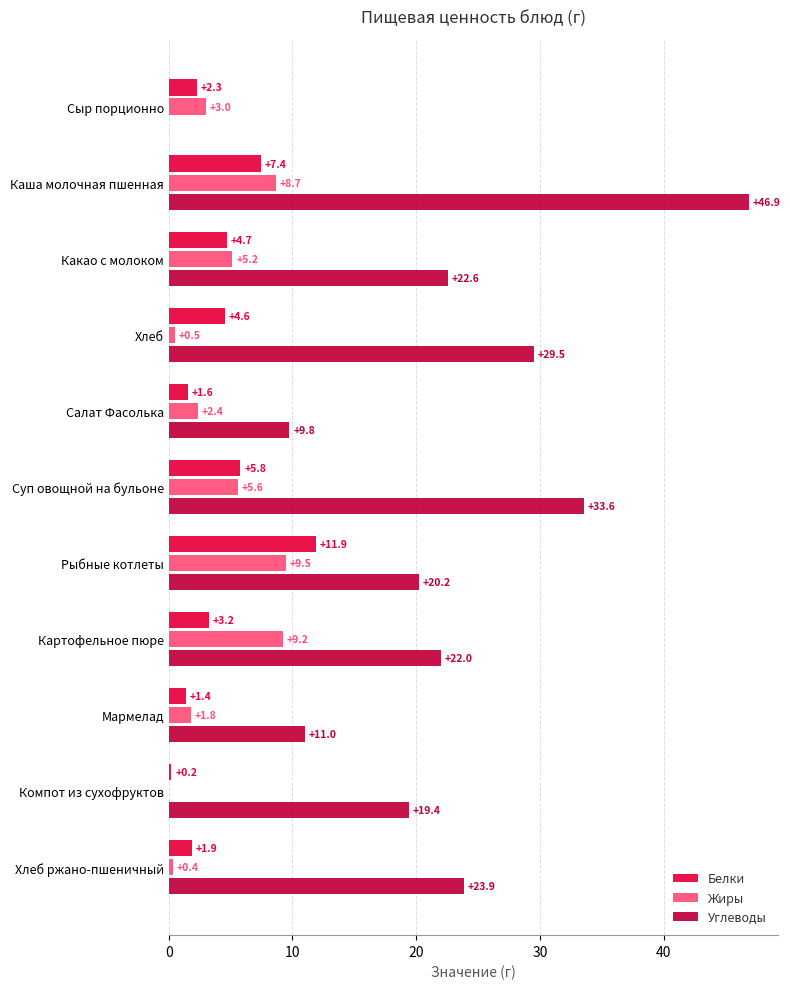

Where is Углеводы nearest to the value 23?

Какао с молоком